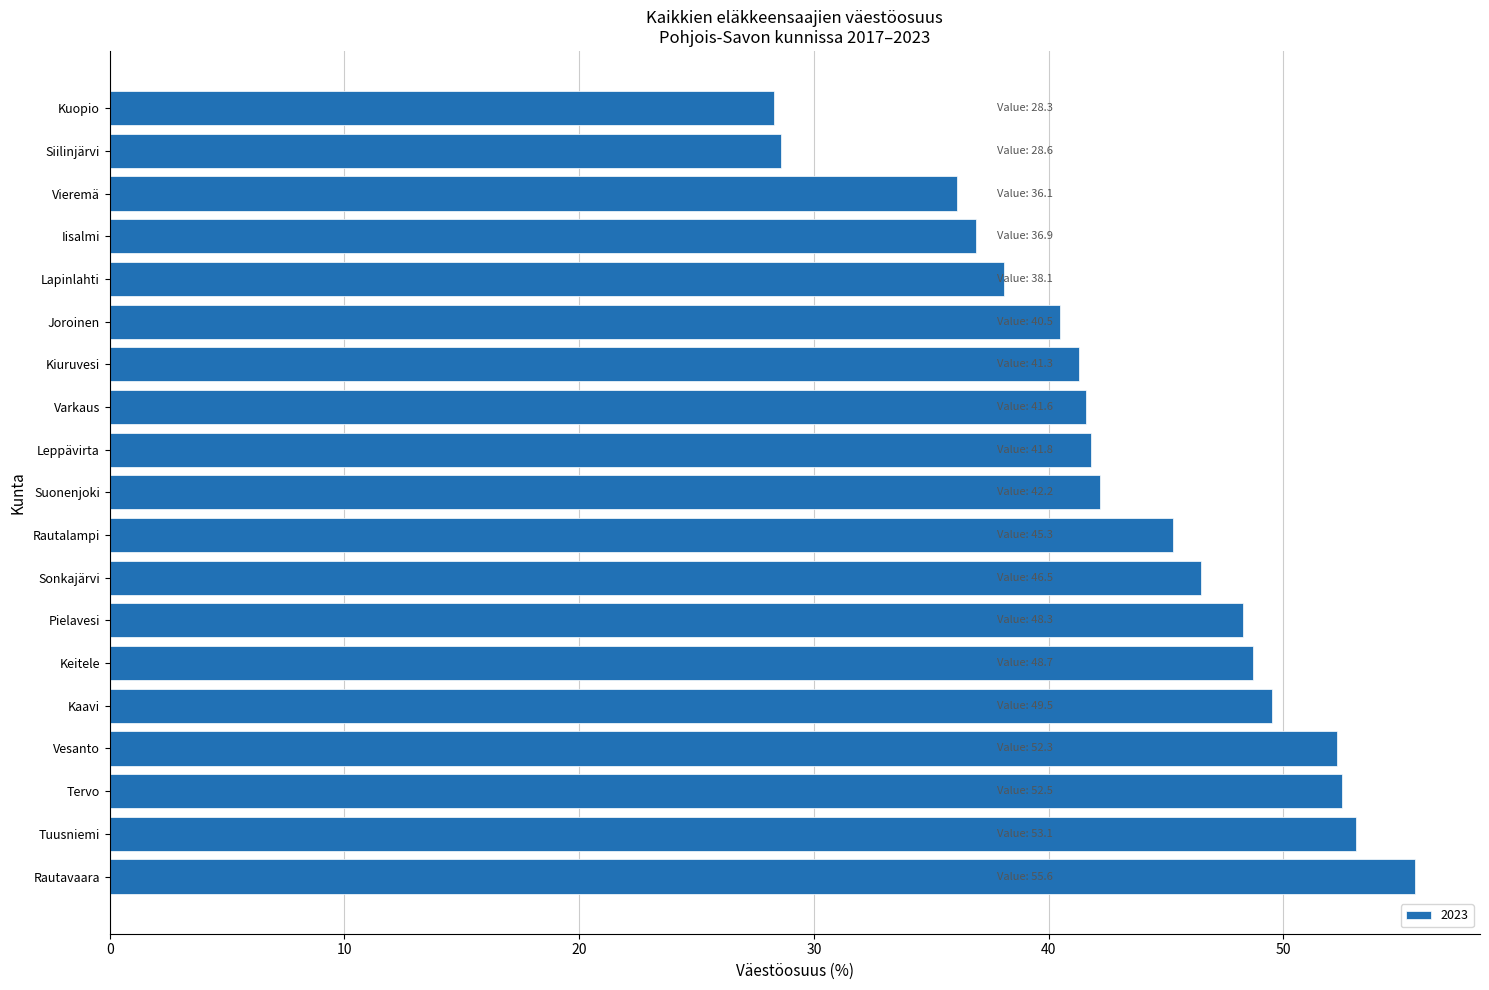

How many categories are shown in the chart?

19